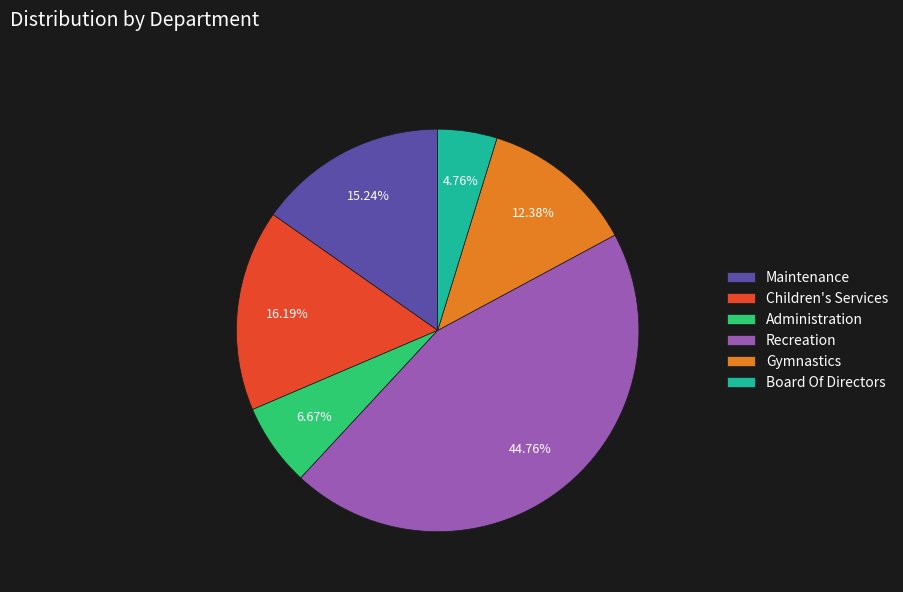

How many segments does this pie chart have?

6